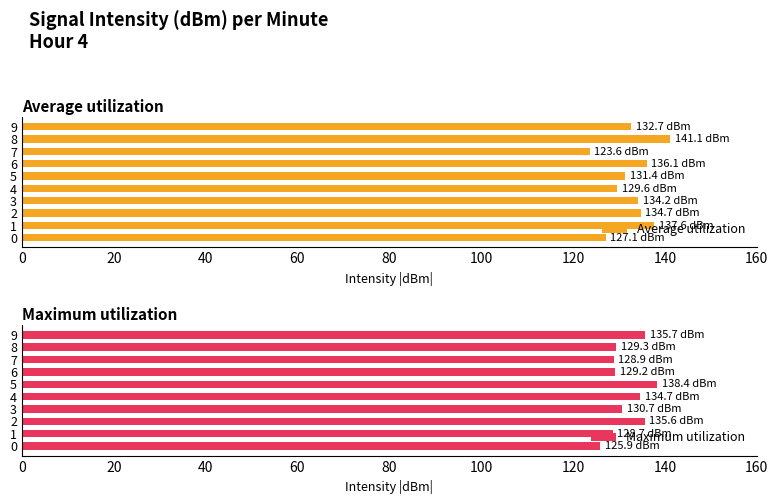

What is the value of the Maximum utilization bar at the 3rd from the left?

135.6